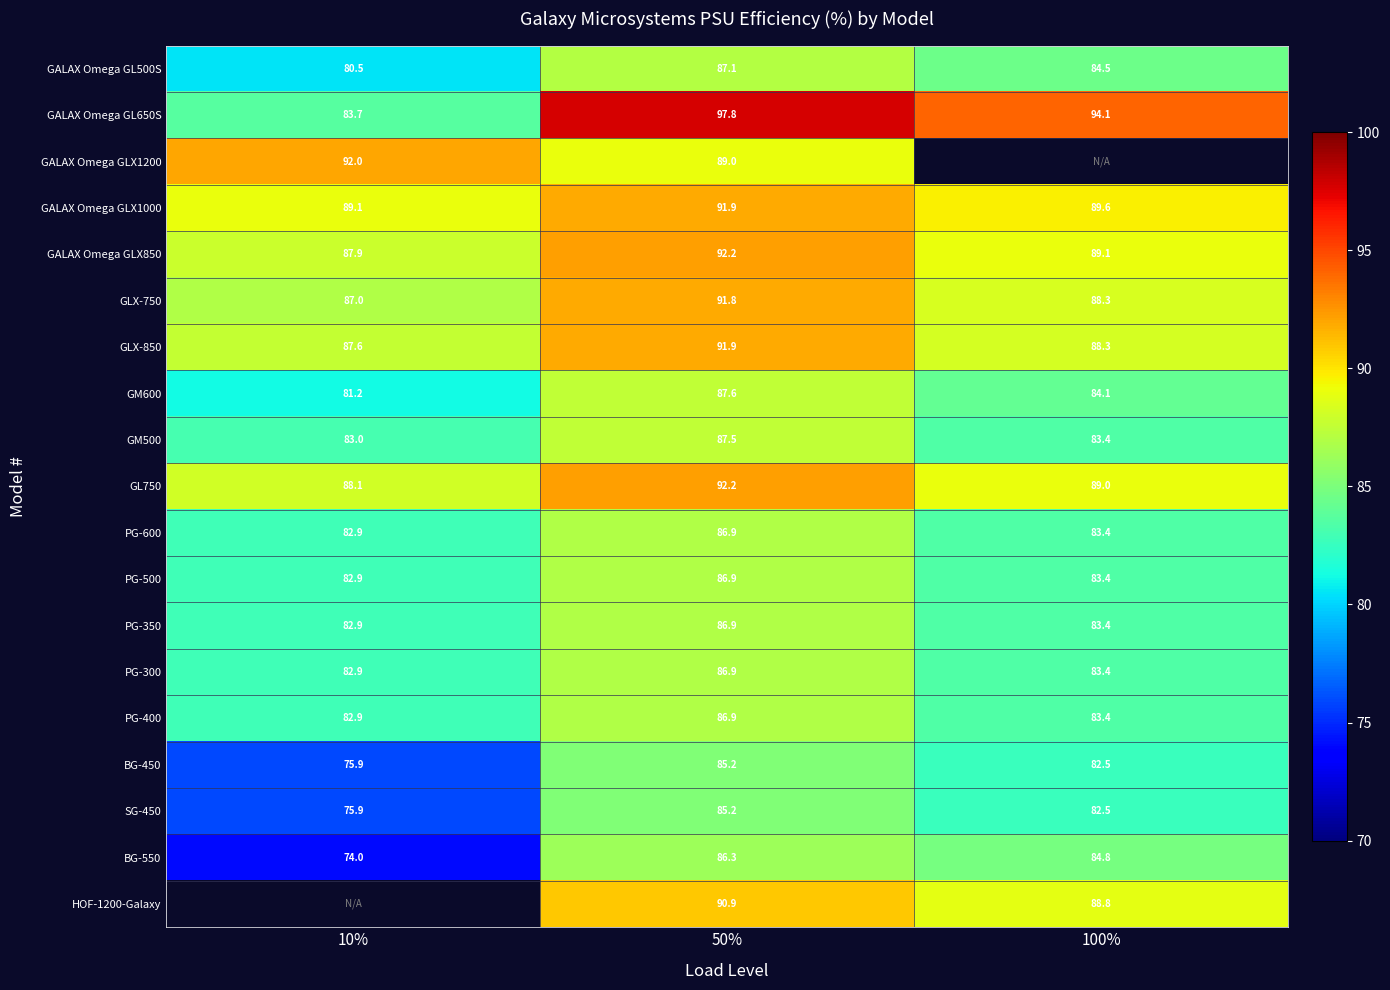

The value of GALAX Omega GL500S at 50% is 87.1. True or false?

True